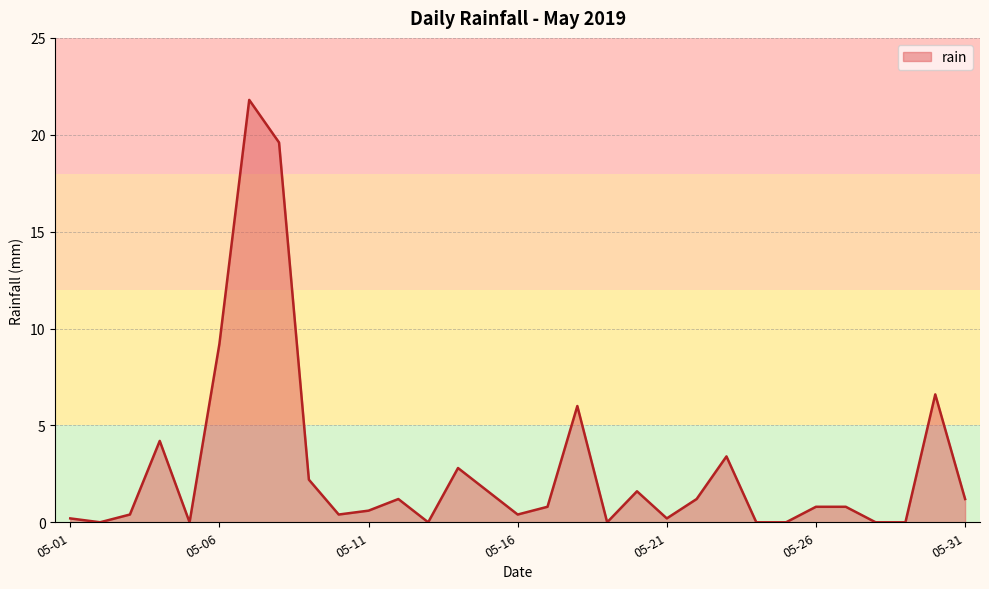

What is the greatest value displayed?

21.8